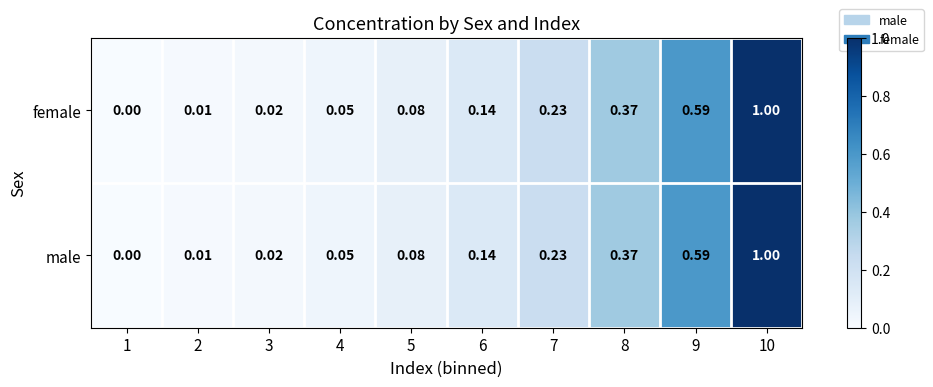

Is the value of female at 10 greater than the value of male at 9?

Yes